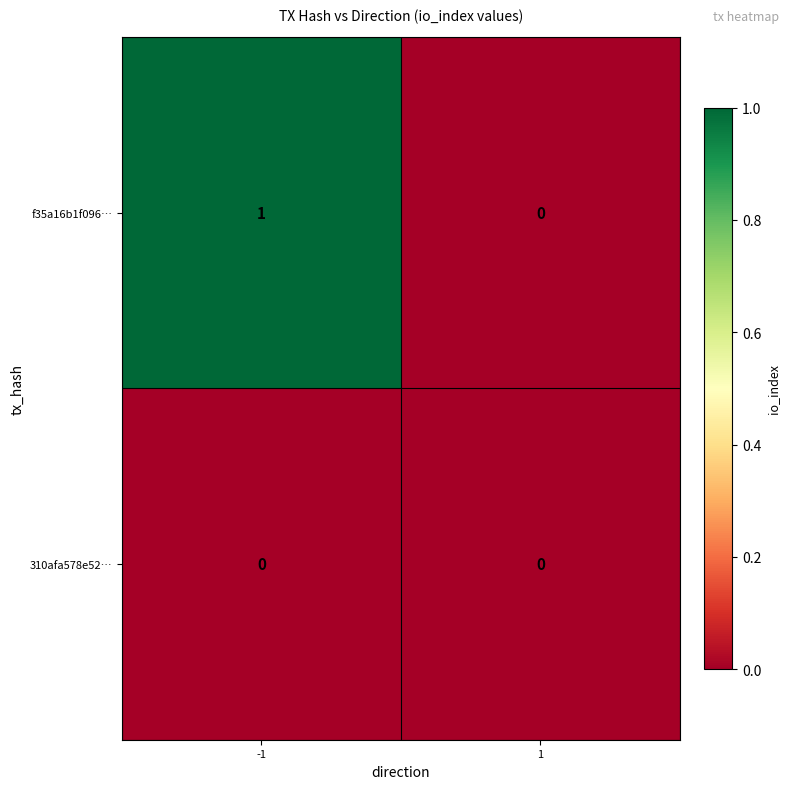

How many distinct data groups are displayed?

2